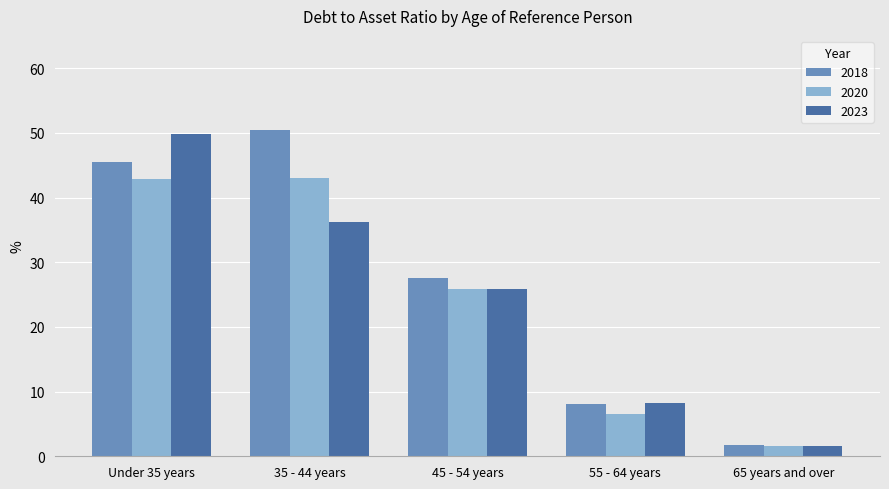

Which label corresponds to the smallest value in the chart?

65 years and over